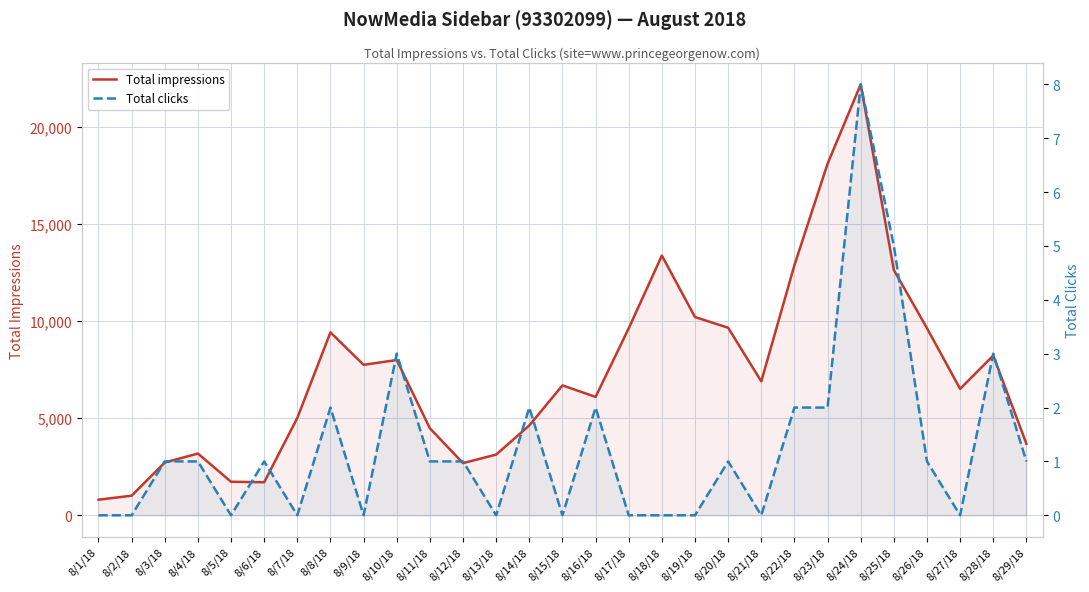

List the series in order of their overall mean, highest first.

Total impressions, Total clicks